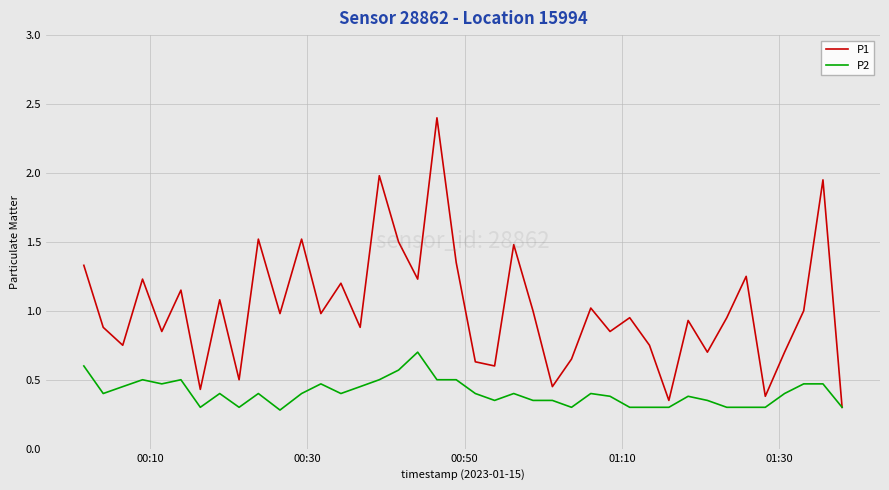

Which series has the widest spread of values?

P1